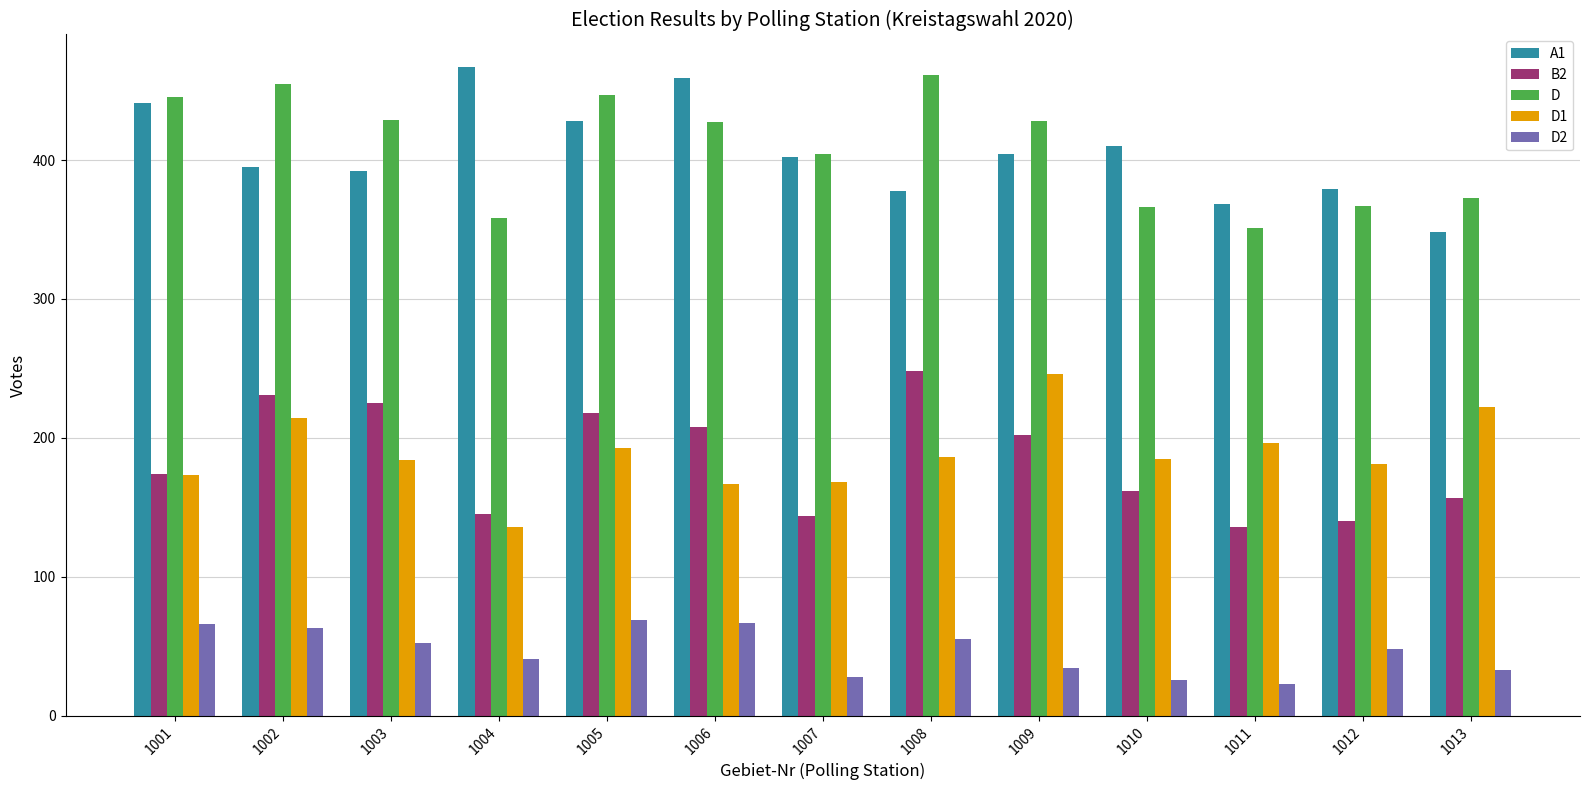

What are all the series names shown in the legend?

A1, B2, D, D1, D2